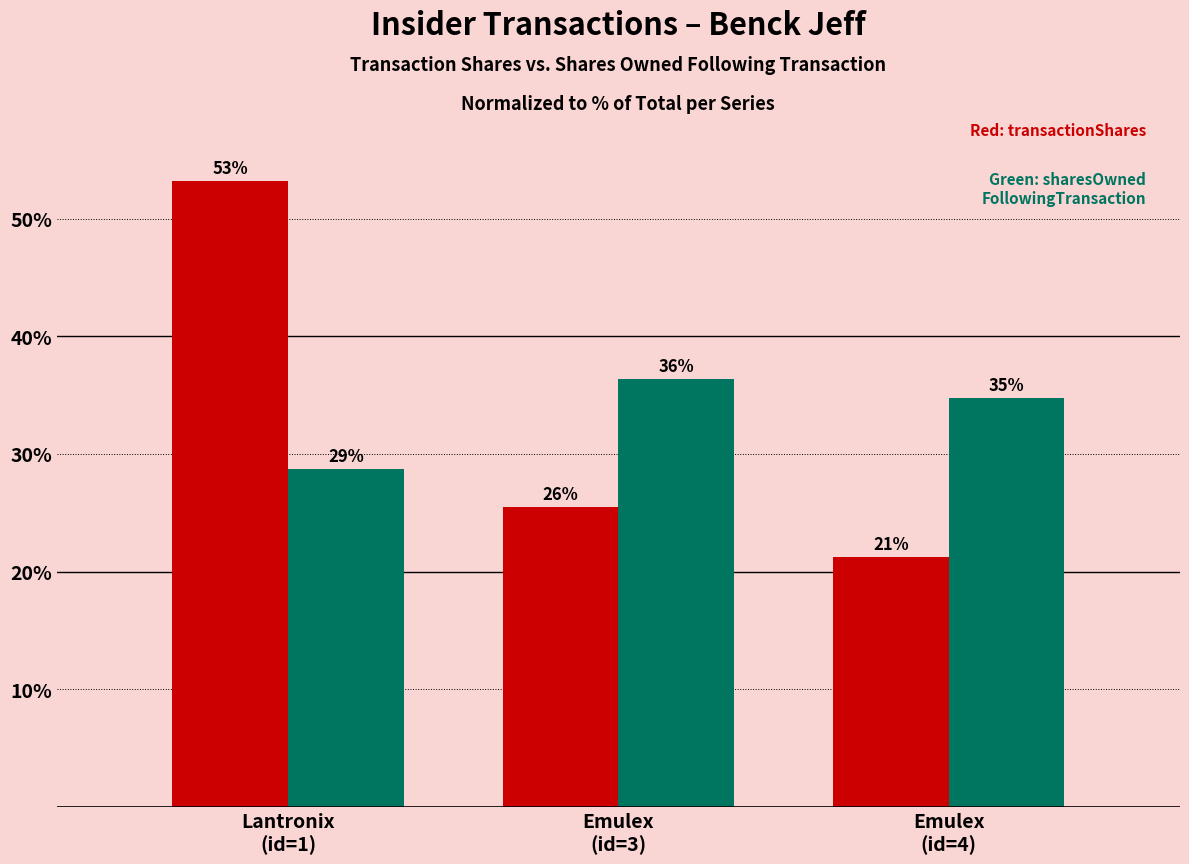

How many bars are there in total?

6